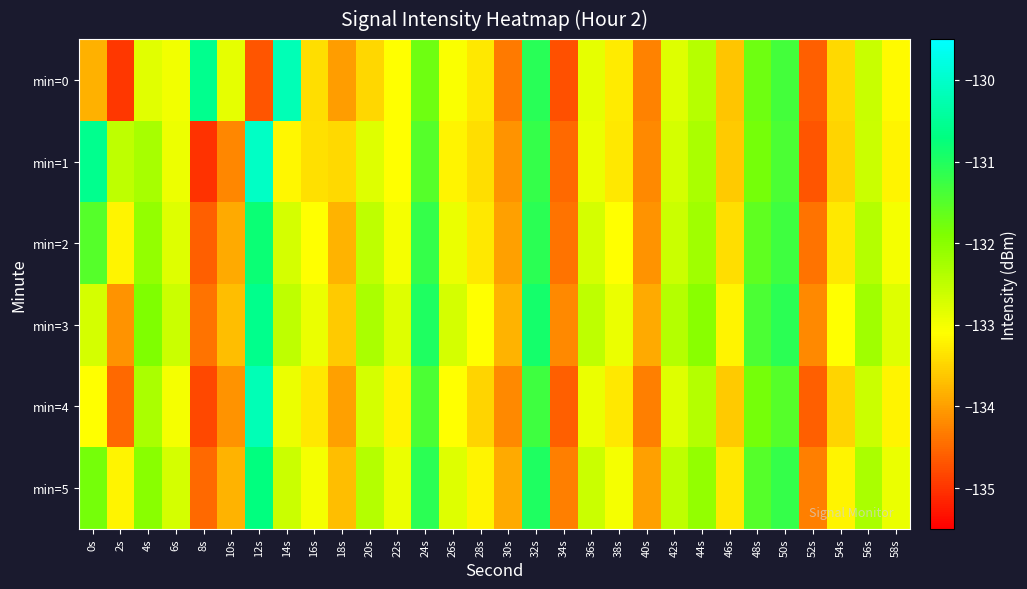

Between 4s and 14s, which series saw the biggest shift?

min=0